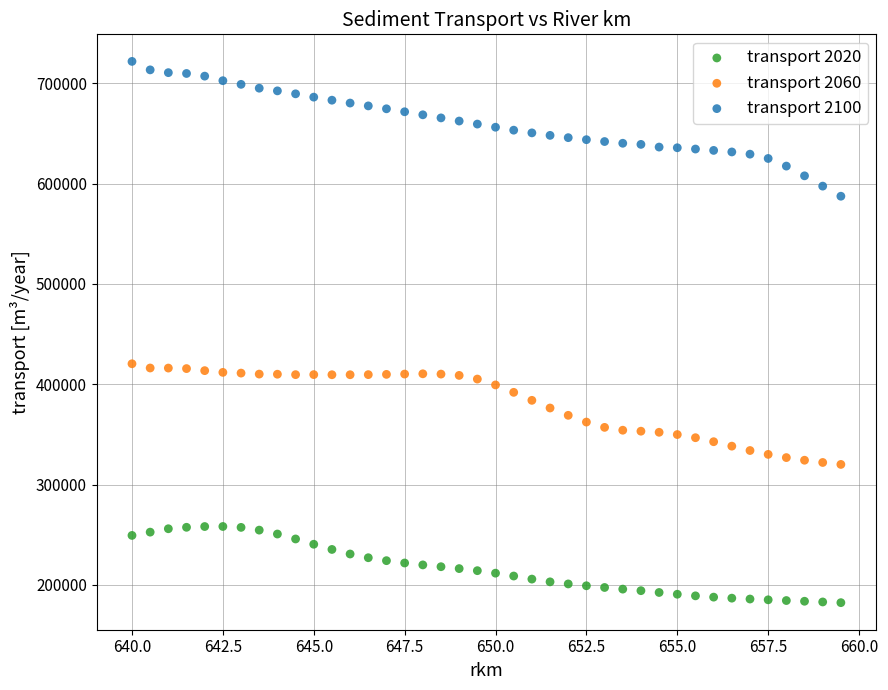

What are all the series names shown in the legend?

transport 2020, transport 2060, transport 2100